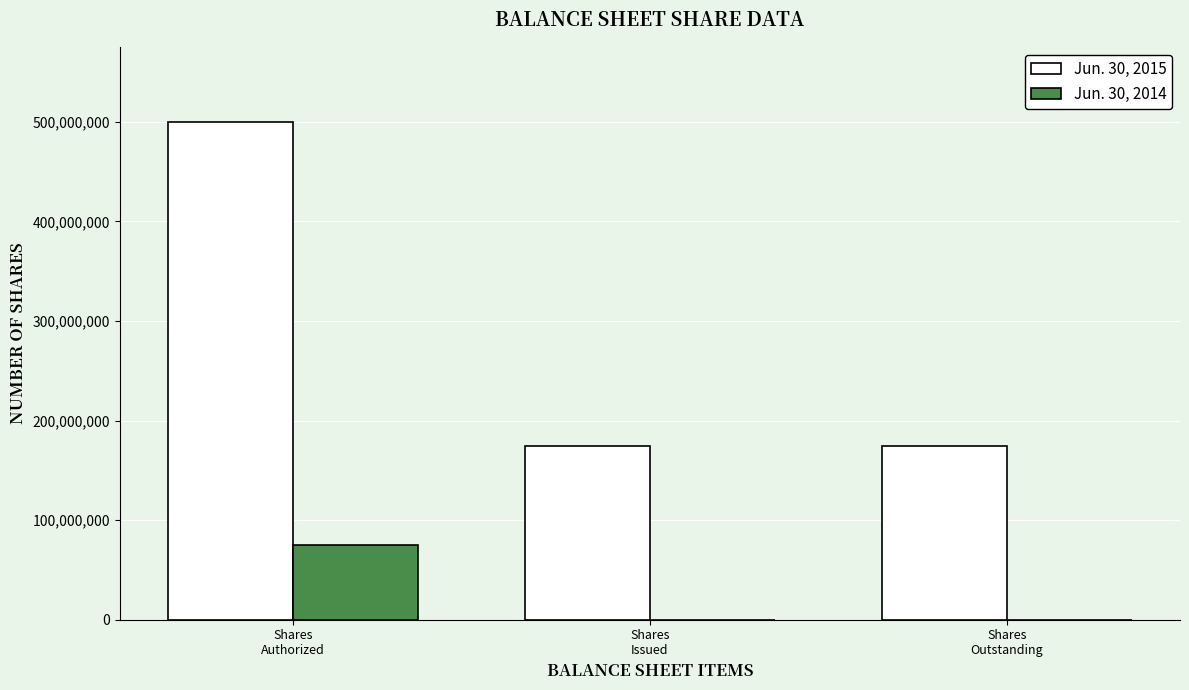

Read the Jun. 30, 2015 value at Shares
Authorized, to the nearest 50.

500000000